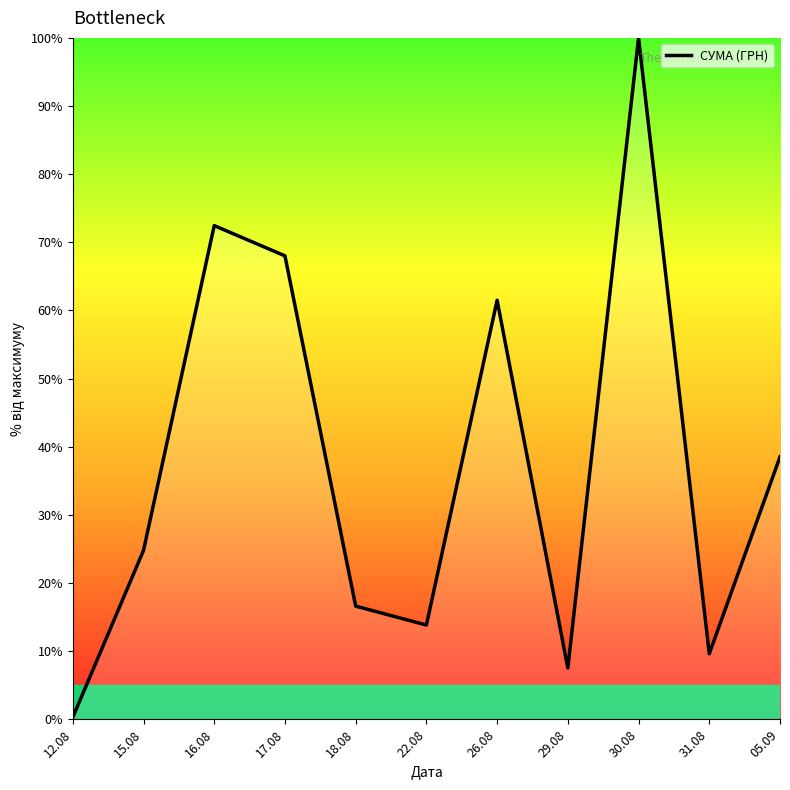

The chart shows a value of 9.6 at 31.08. True or false?

True